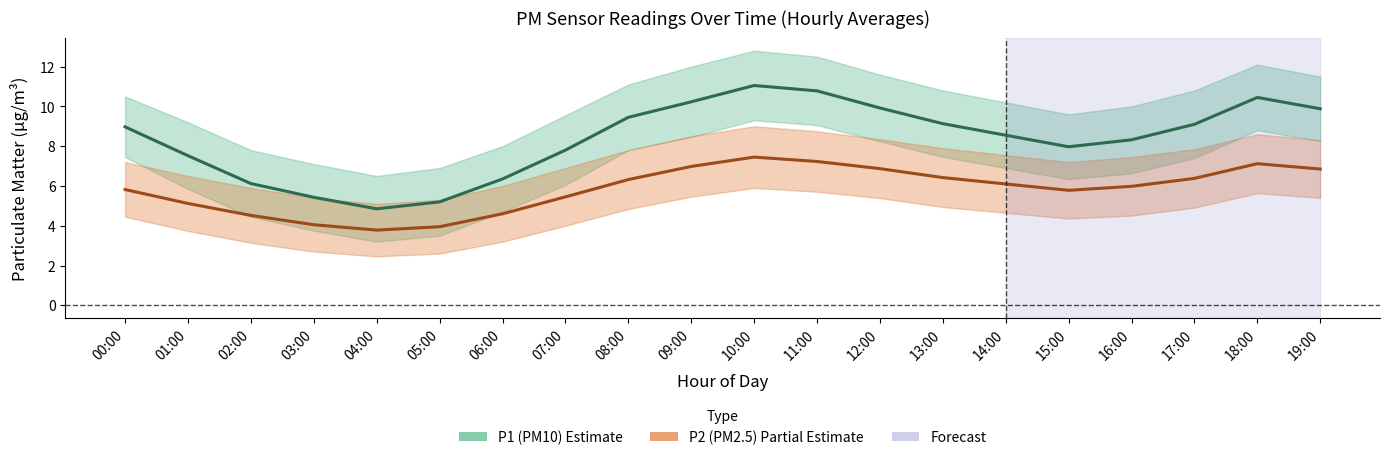

Where is P1 (PM10) nearest to the value 7?

01:00